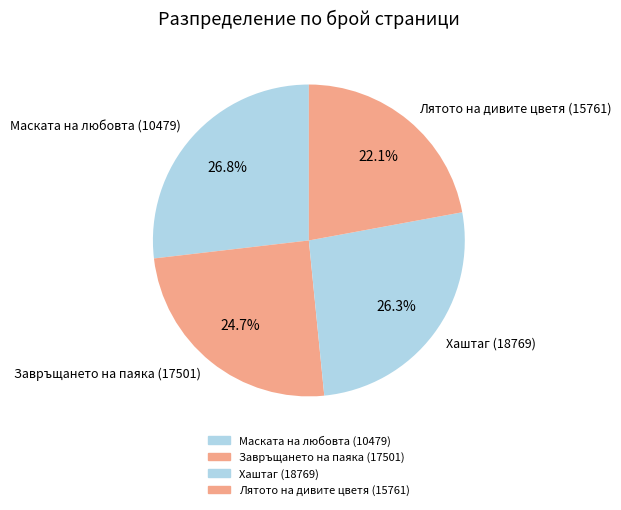

Approximately how many times larger is the value at Маската на любовта (10479) compared to Лятото на дивите цветя (15761)?

1.2